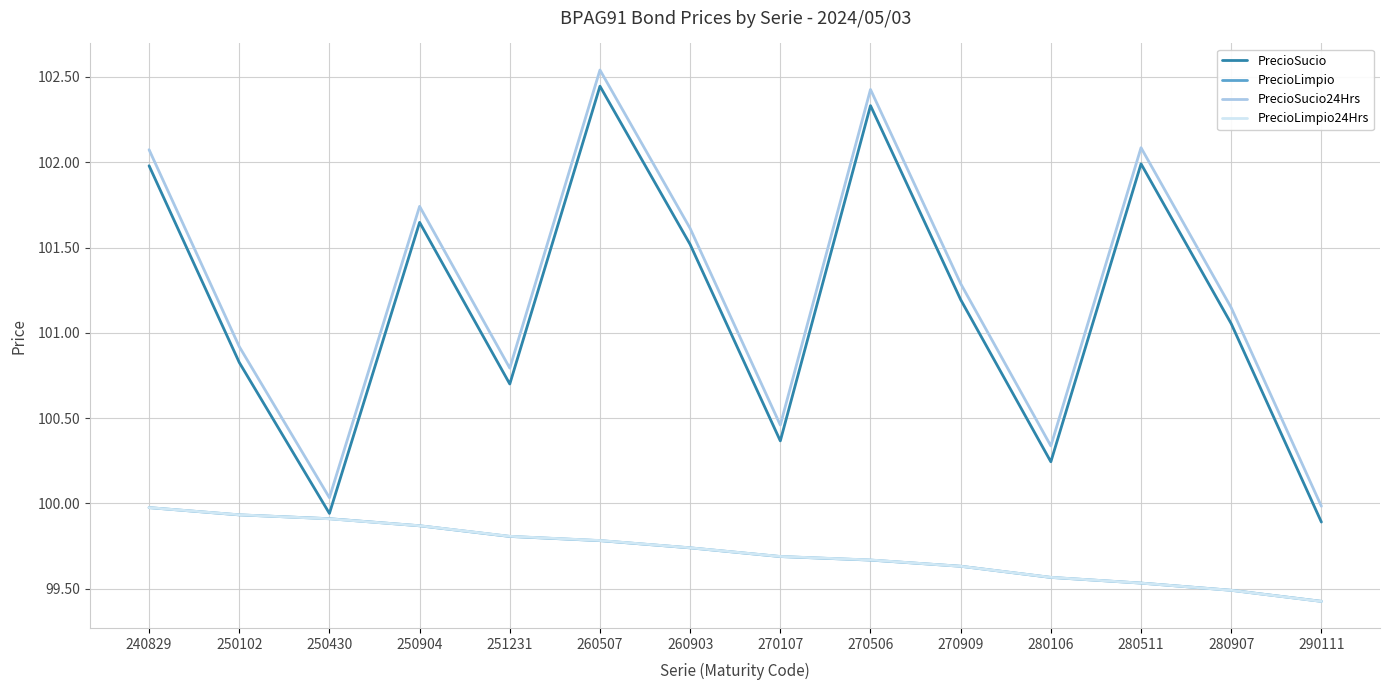

Is the value of PrecioSucio24Hrs at 260903 greater than the value of PrecioLimpio24Hrs at 280511?

Yes